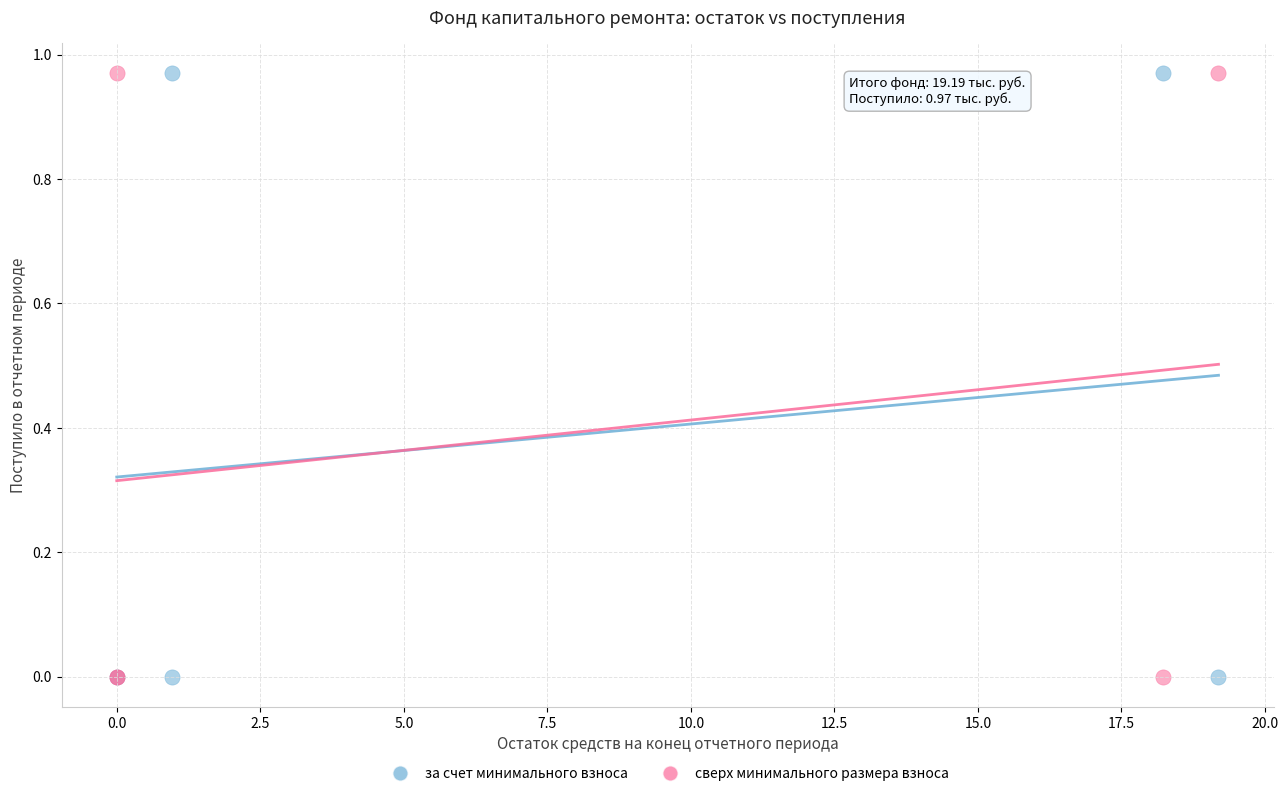

What are all the series names shown in the legend?

за счет минимального взноса, сверх минимального размера взноса